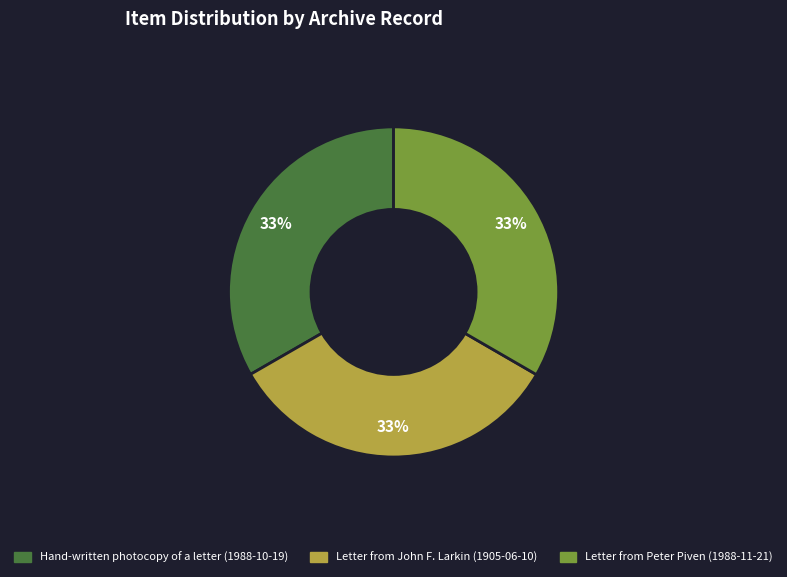

Is there a majority slice in this chart?

No